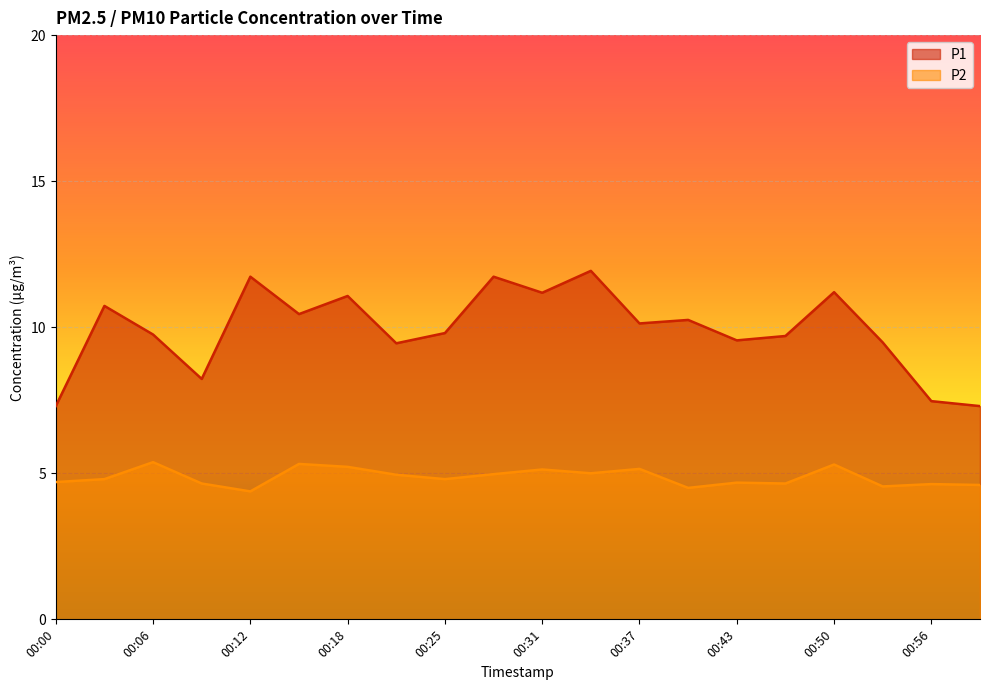

What is the difference between the second highest and second lowest values in the P1 series?

4.4